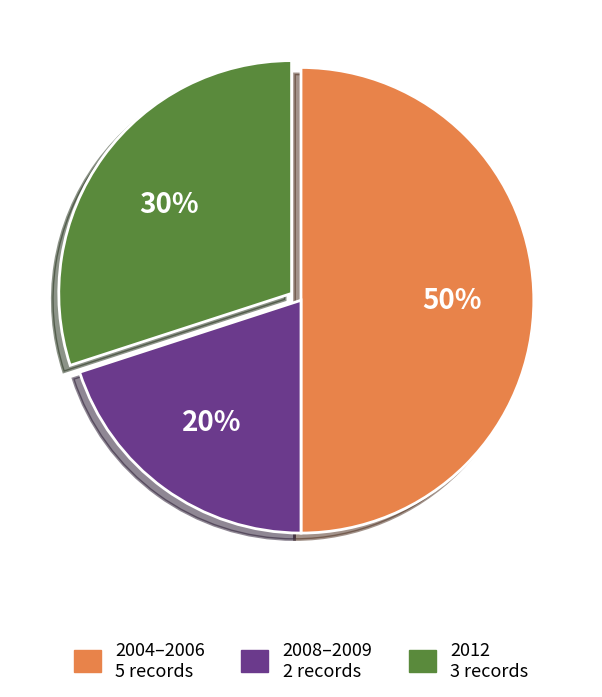

To the nearest percent, what is the difference between the largest and smallest slice percentages?

30%